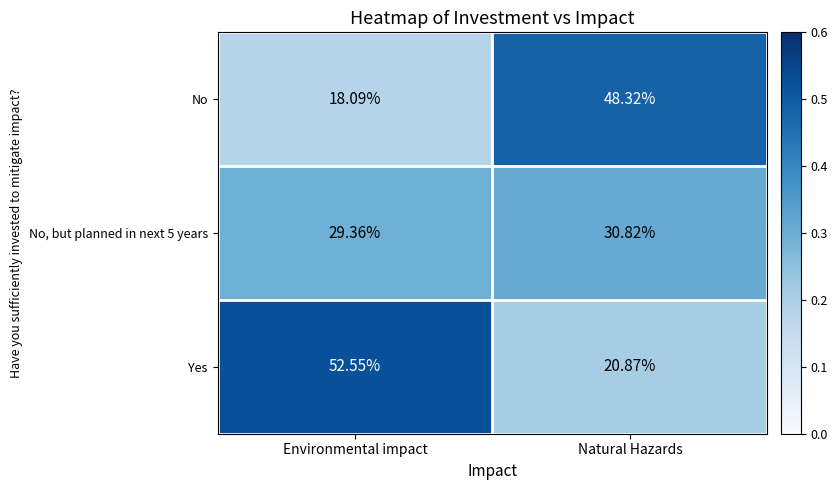

Rank the series by their average value, from lowest to highest.

No, but planned in next 5 years, No, Yes